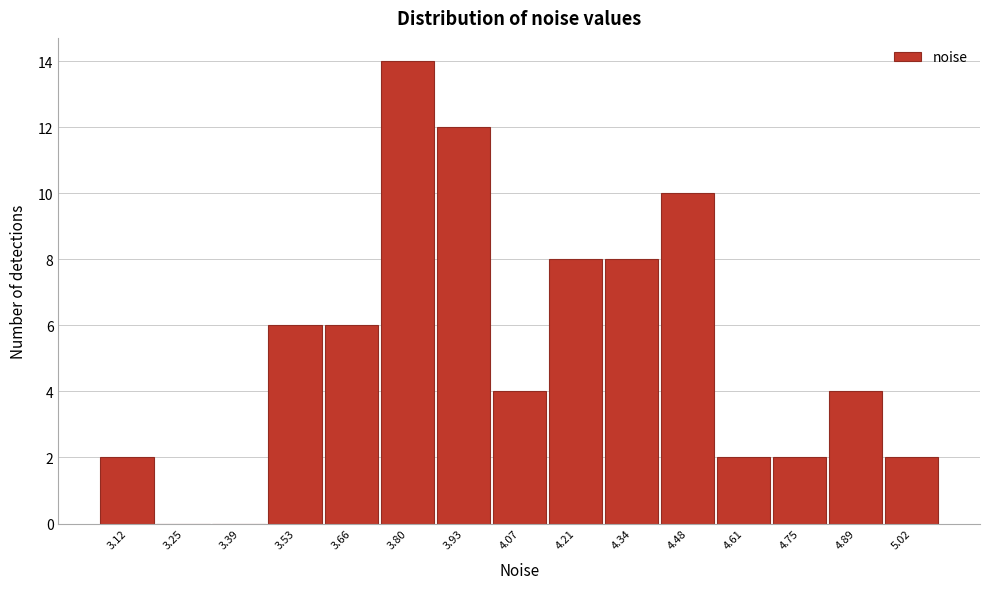

Reading left to right, transcribe all the data shown in this chart.

3.12=2	3.25=0	3.39=0	3.53=6	3.66=6	3.80=14	3.93=12	4.07=4	4.21=8	4.34=8	4.48=10	4.61=2	4.75=2	4.89=4	5.02=2